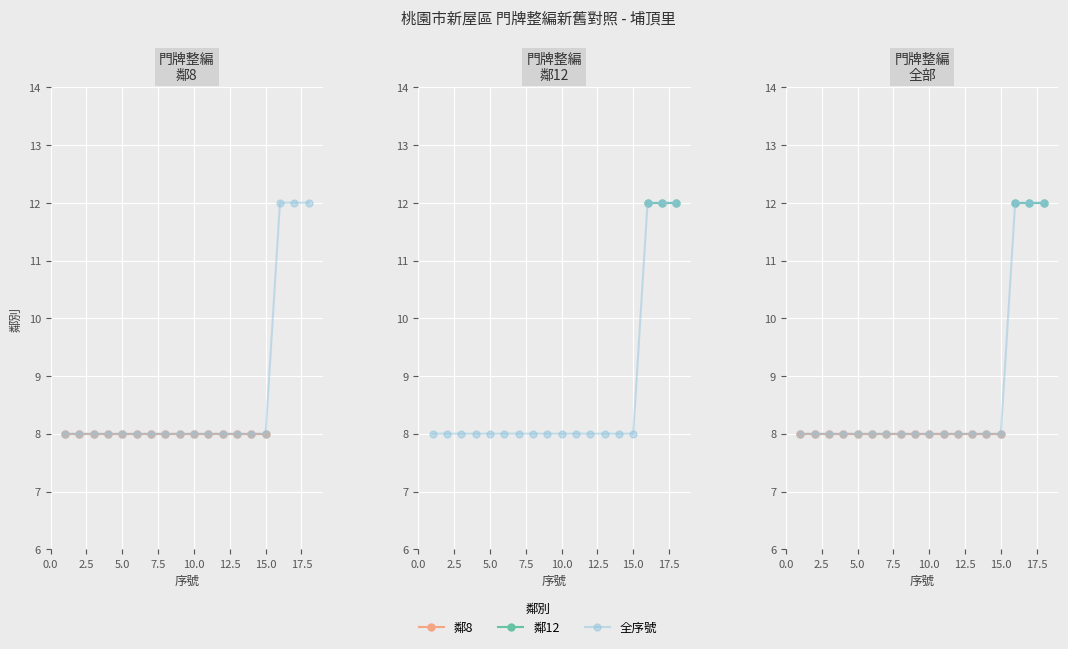

What is the sum of all values?

156